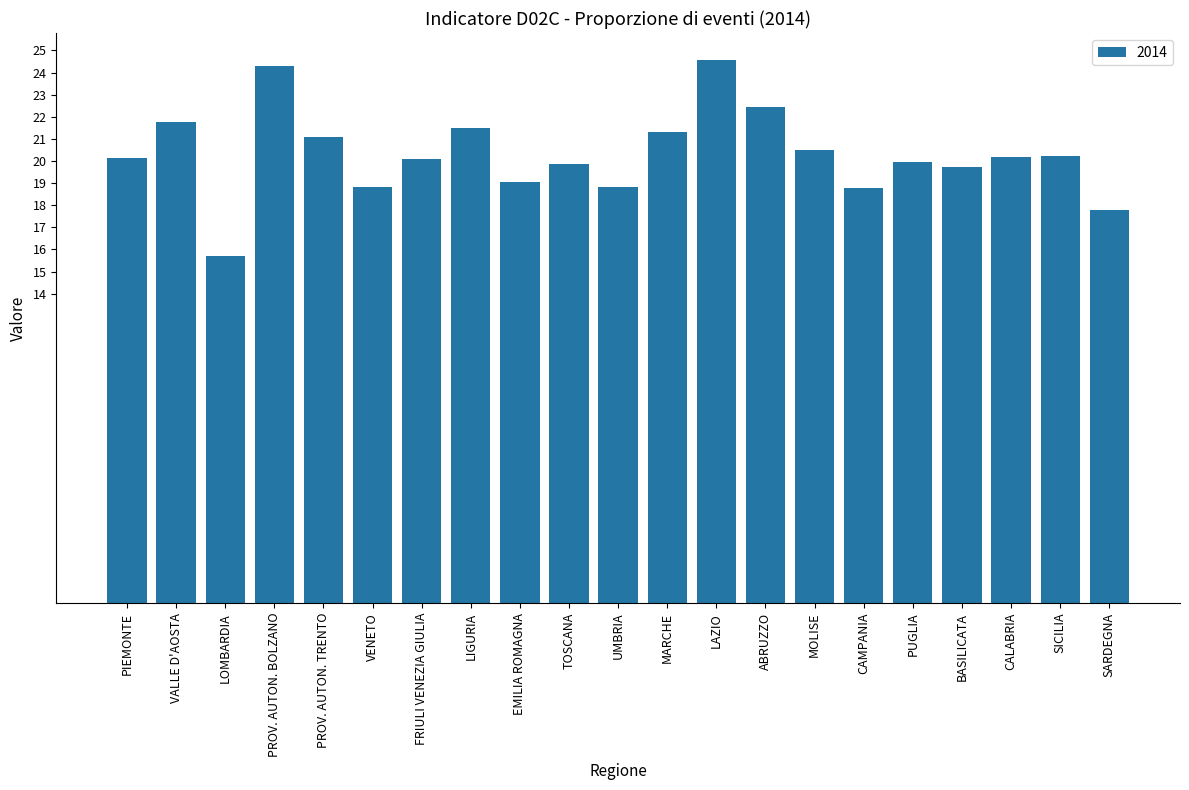

What is the difference between the second highest and minimum values?

8.6